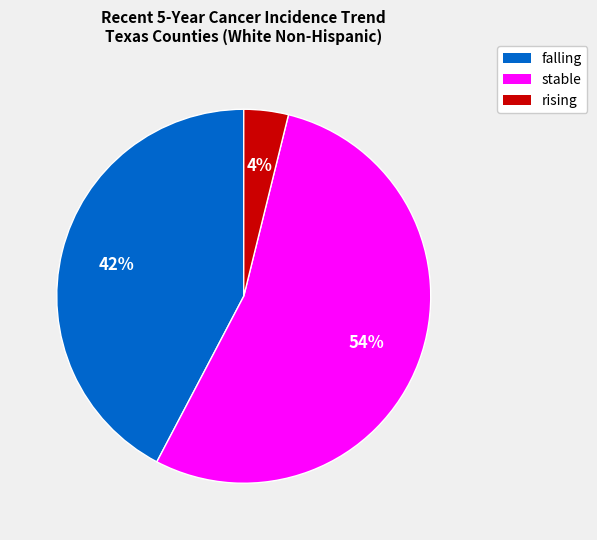

Which category has the smallest portion of the pie?

rising